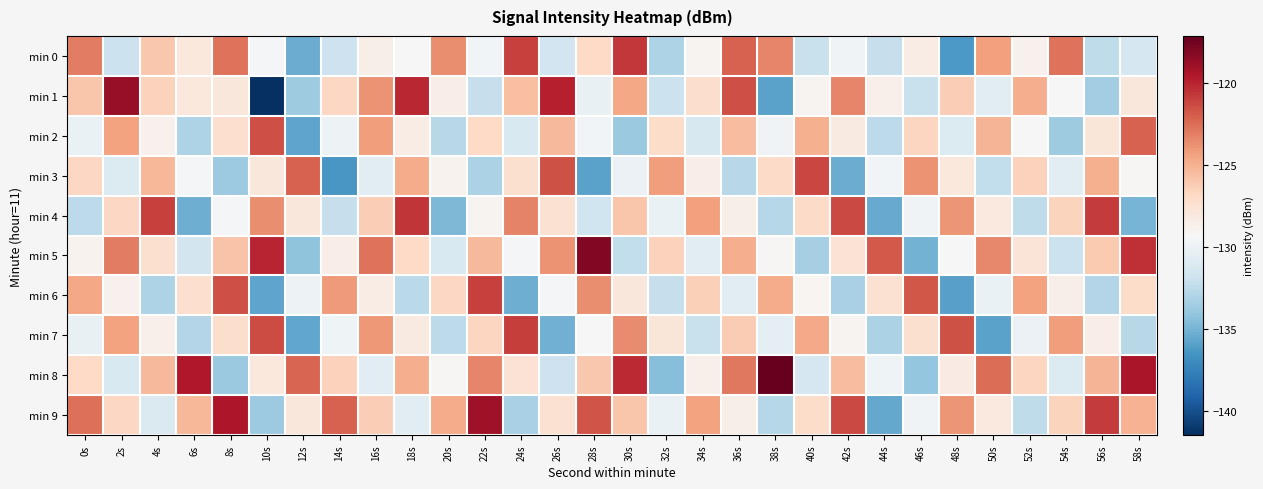

Reading right to left, extract all data points from this chart.

min 0: 58s=-131.4	56s=-132.4	54s=-122.7	52s=-128.8	50s=-124.3	48s=-136.3	46s=-128.4	44s=-132.1	42s=-129.7	40s=-132.0	38s=-123.4	36s=-122.1	34s=-129.0	32s=-133.0	30s=-120.7	28s=-126.8	26s=-131.6	24s=-121.0	22s=-129.6	20s=-123.7	18s=-129.4	16s=-128.6	14s=-131.8	12s=-135.3	10s=-129.5	8s=-122.7	6s=-128.0	4s=-126.1	2s=-131.9	0s=-123.1
min 1: 58s=-127.9	56s=-133.6	54s=-129.2	52s=-124.9	50s=-130.7	48s=-126.3	46s=-132.0	44s=-128.7	42s=-123.3	40s=-129.0	38s=-135.8	36s=-121.5	34s=-127.1	32s=-131.9	30s=-124.6	28s=-130.2	26s=-119.9	24s=-125.7	22s=-132.1	20s=-128.5	18s=-120.1	16s=-123.8	14s=-126.8	12s=-133.6	10s=-141.5	8s=-127.9	6s=-128.1	4s=-126.5	2s=-118.7	0s=-125.9
min 2: 58s=-122.1	56s=-127.9	54s=-133.6	52s=-129.4	50s=-125.2	48s=-130.9	46s=-126.7	44s=-132.5	42s=-128.2	40s=-125.0	38s=-129.8	36s=-125.5	34s=-131.3	32s=-127.1	30s=-133.8	28s=-129.6	26s=-125.4	24s=-131.1	22s=-126.9	20s=-132.7	18s=-128.4	16s=-124.2	14s=-130.0	12s=-135.7	10s=-121.5	8s=-127.3	6s=-133.0	4s=-128.8	2s=-124.5	0s=-130.1
min 3: 58s=-129.2	56s=-124.9	54s=-130.7	52s=-126.5	50s=-132.3	48s=-128.0	46s=-123.8	44s=-129.6	42s=-135.4	40s=-121.2	38s=-126.9	36s=-132.7	34s=-128.5	32s=-124.3	30s=-130.0	28s=-135.8	26s=-121.6	24s=-127.4	22s=-133.1	20s=-128.9	18s=-124.8	16s=-130.6	14s=-136.4	12s=-122.1	10s=-127.9	8s=-133.7	6s=-129.5	4s=-125.2	2s=-131.0	0s=-126.8
min 4: 58s=-134.9	56s=-120.8	54s=-126.6	52s=-132.4	50s=-128.1	48s=-123.9	46s=-129.7	44s=-135.5	42s=-121.2	40s=-127.0	38s=-132.8	36s=-128.6	34s=-124.4	32s=-130.1	30s=-125.9	28s=-131.7	26s=-127.5	24s=-123.2	22s=-129.0	20s=-134.8	18s=-120.6	16s=-126.3	14s=-132.1	12s=-127.9	10s=-123.7	8s=-129.5	6s=-135.2	4s=-121.0	2s=-126.8	0s=-132.5
min 5: 58s=-120.4	56s=-126.2	54s=-131.9	52s=-127.7	50s=-123.5	48s=-129.3	46s=-135.0	44s=-121.8	42s=-127.6	40s=-133.4	38s=-129.1	36s=-124.9	34s=-130.7	32s=-126.5	30s=-132.3	28s=-118.0	26s=-123.8	24s=-129.6	22s=-125.4	20s=-131.1	18s=-126.9	16s=-122.7	14s=-128.5	12s=-134.2	10s=-120.0	8s=-125.8	6s=-131.6	4s=-127.3	2s=-123.1	0s=-128.9
min 6: 58s=-127.0	56s=-132.8	54s=-128.6	52s=-124.4	50s=-130.2	48s=-135.9	46s=-121.7	44s=-127.5	42s=-133.3	40s=-129.0	38s=-124.8	36s=-130.6	34s=-126.4	32s=-132.1	30s=-127.9	28s=-123.7	26s=-129.5	24s=-135.2	22s=-121.0	20s=-126.8	18s=-132.6	16s=-128.4	14s=-124.1	12s=-129.9	10s=-135.7	8s=-121.5	6s=-127.2	4s=-133.0	2s=-128.8	0s=-124.6
min 7: 58s=-132.7	56s=-128.5	54s=-124.3	52s=-130.0	50s=-135.8	48s=-121.6	46s=-127.4	44s=-133.1	42s=-128.9	40s=-124.7	38s=-130.5	36s=-126.3	34s=-132.0	32s=-127.8	30s=-123.6	28s=-129.4	26s=-135.1	24s=-120.9	22s=-126.7	20s=-132.5	18s=-128.2	16s=-124.0	14s=-129.8	12s=-135.6	10s=-121.4	8s=-127.1	6s=-132.9	4s=-128.7	2s=-124.5	0s=-130.2
min 8: 58s=-119.4	56s=-125.2	54s=-130.9	52s=-126.7	50s=-122.5	48s=-128.3	46s=-134.0	44s=-129.8	42s=-125.6	40s=-131.4	38s=-117.1	36s=-122.9	34s=-128.7	32s=-134.5	30s=-120.3	28s=-126.0	26s=-131.8	24s=-127.6	22s=-123.4	20s=-129.1	18s=-124.9	16s=-130.7	14s=-126.5	12s=-122.2	10s=-128.0	8s=-133.8	6s=-119.6	4s=-125.3	2s=-131.1	0s=-126.9
min 9: 58s=-125.0	56s=-120.8	54s=-126.6	52s=-132.4	50s=-128.2	48s=-123.9	46s=-129.7	44s=-135.5	42s=-121.3	40s=-127.0	38s=-132.8	36s=-128.6	34s=-124.4	32s=-130.1	30s=-125.9	28s=-121.7	26s=-127.5	24s=-133.2	22s=-119.0	20s=-124.8	18s=-130.6	16s=-126.4	14s=-122.1	12s=-127.9	10s=-133.7	8s=-119.5	6s=-125.2	4s=-131.0	2s=-126.8	0s=-122.6